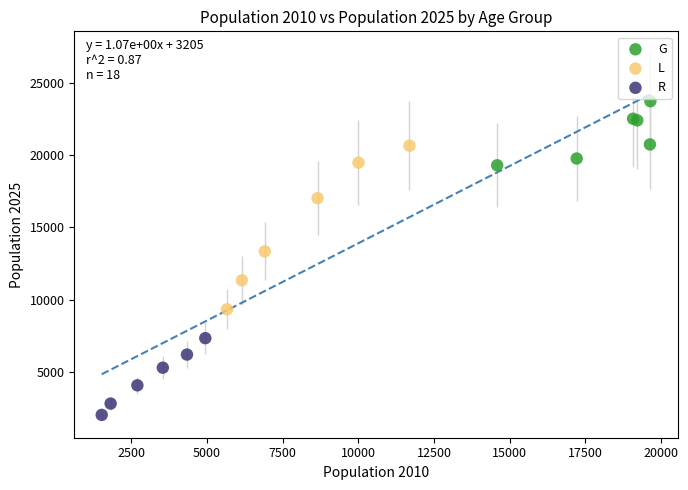

Which series reaches the minimum Y coordinate?

R